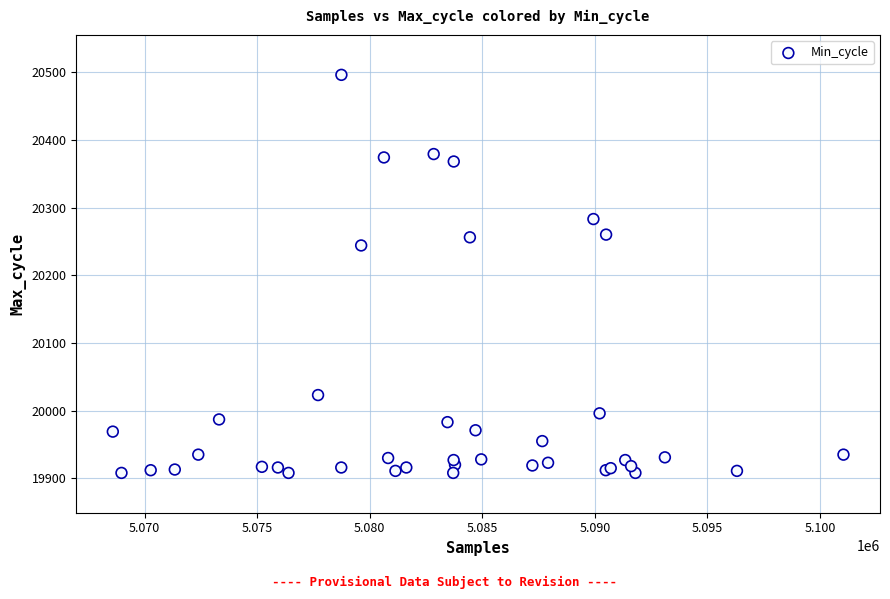

What Y value in the scatter plot is closest to 20202?

20244